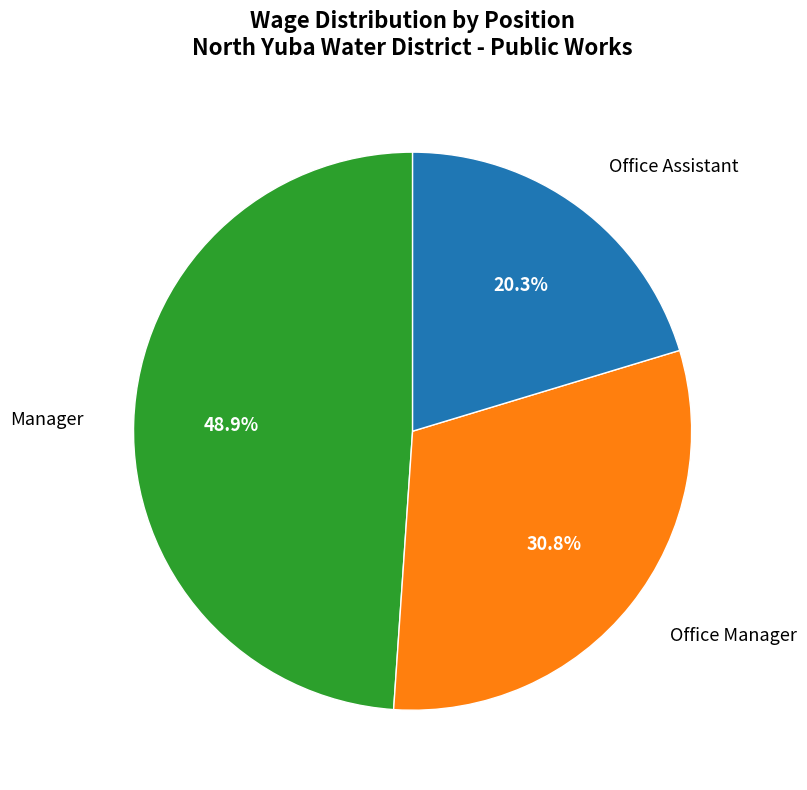

What percentage is the Office Assistant slice, to the nearest percent?

20%